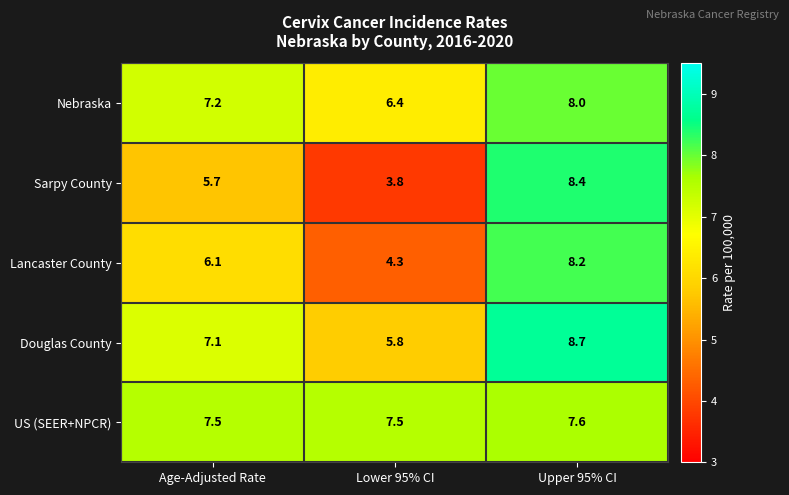

How many distinct data groups are displayed?

5